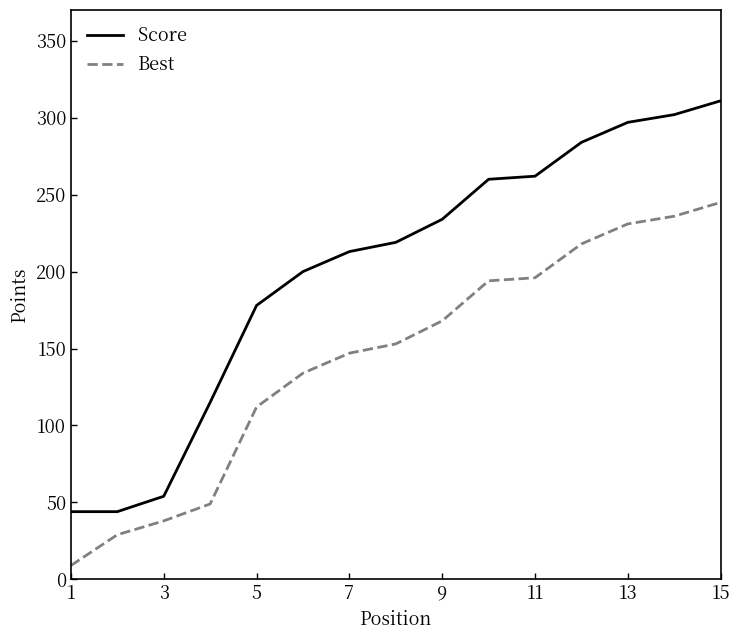

What is the difference between the maximum and minimum values in the Score series?

267